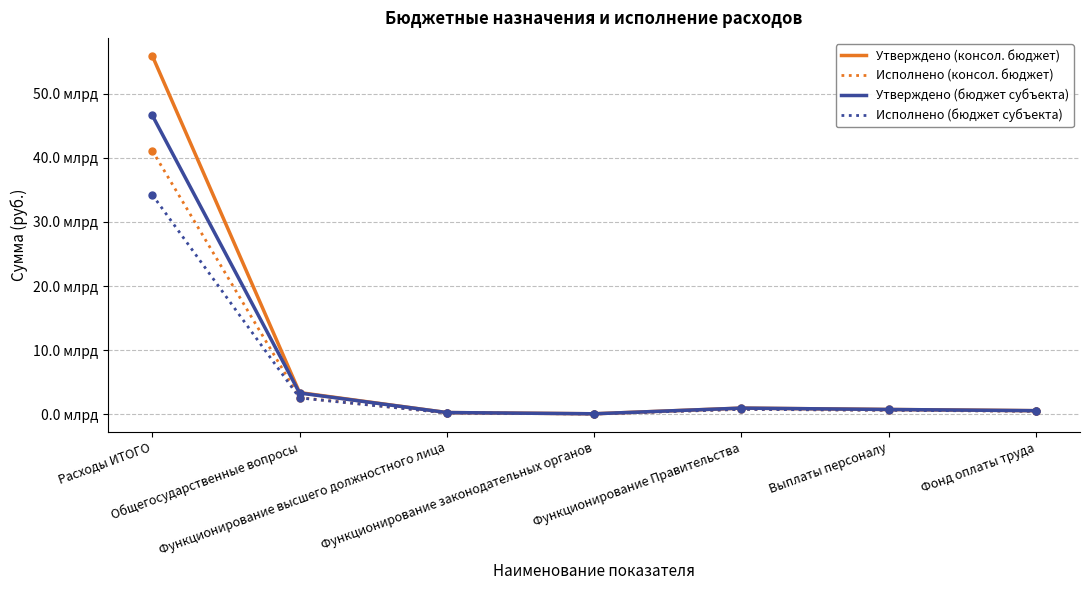

In Исполнено (бюджет субъекта), how many points are higher than both neighbors (excluding endpoints)?

1